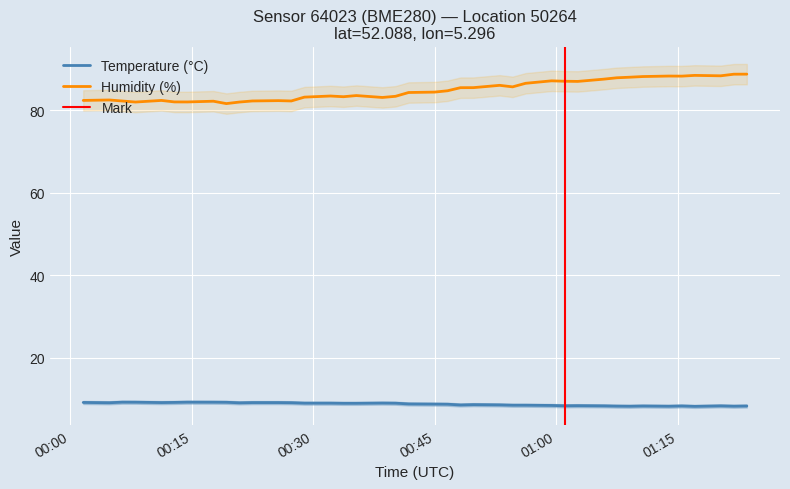

In temperature, how many points are higher than both neighbors (excluding endpoints)?

8